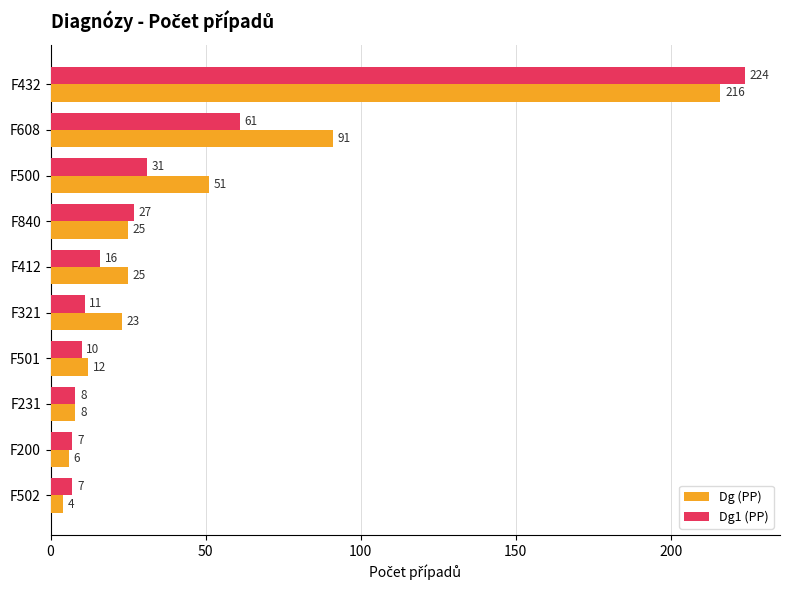

True or false: Dg1 (PP) has a value of 20 at F500.

False